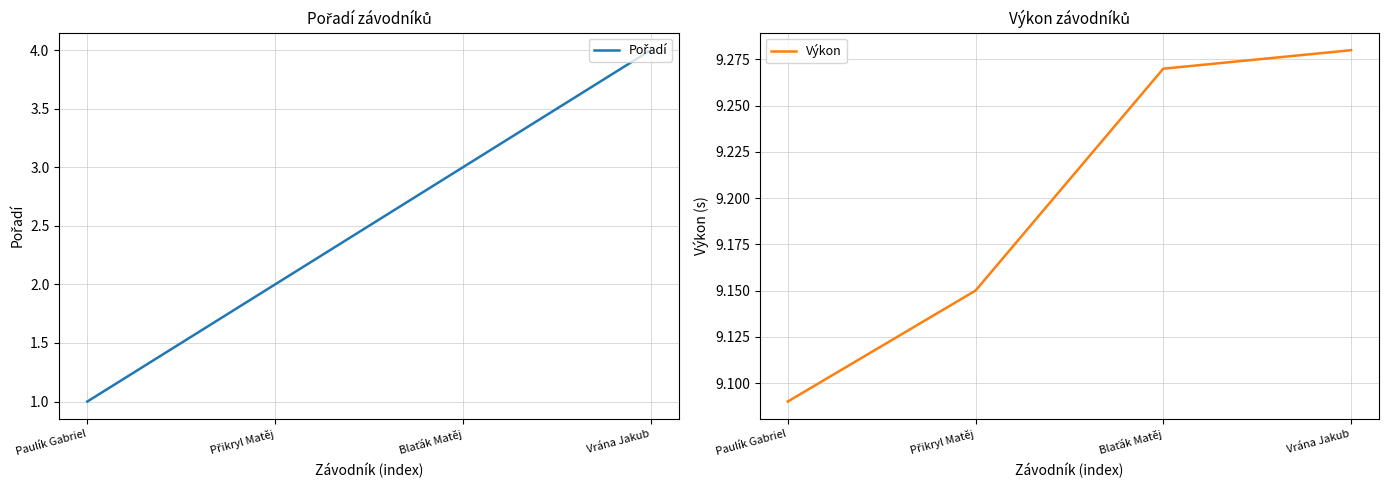

At Přikryl Matěj, list the series in order from largest to smallest.

Výkon, Pořadí